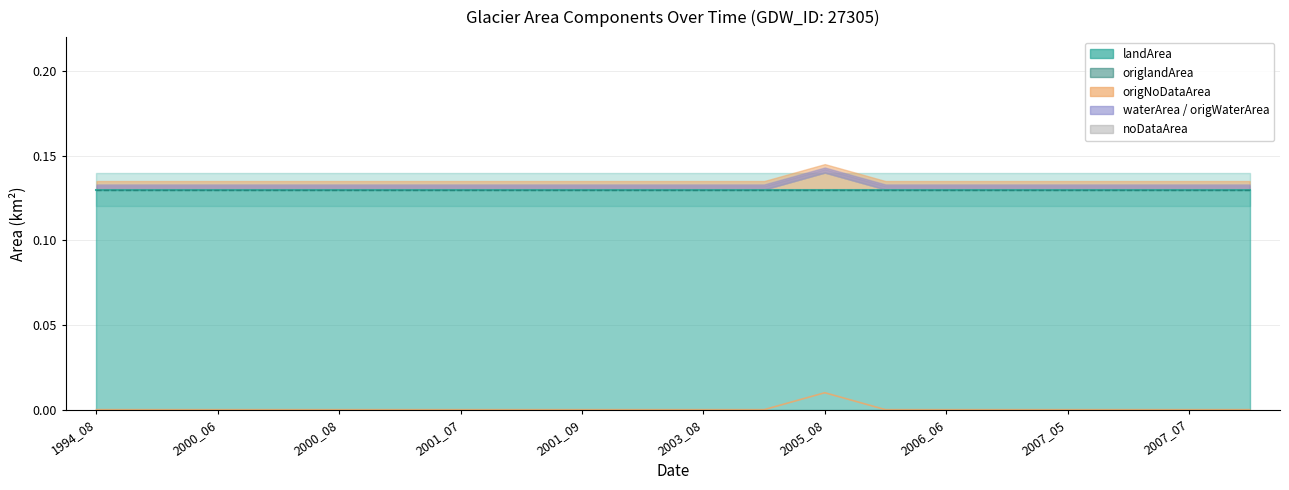

Which series has the largest range (max minus min)?

origNoDataArea